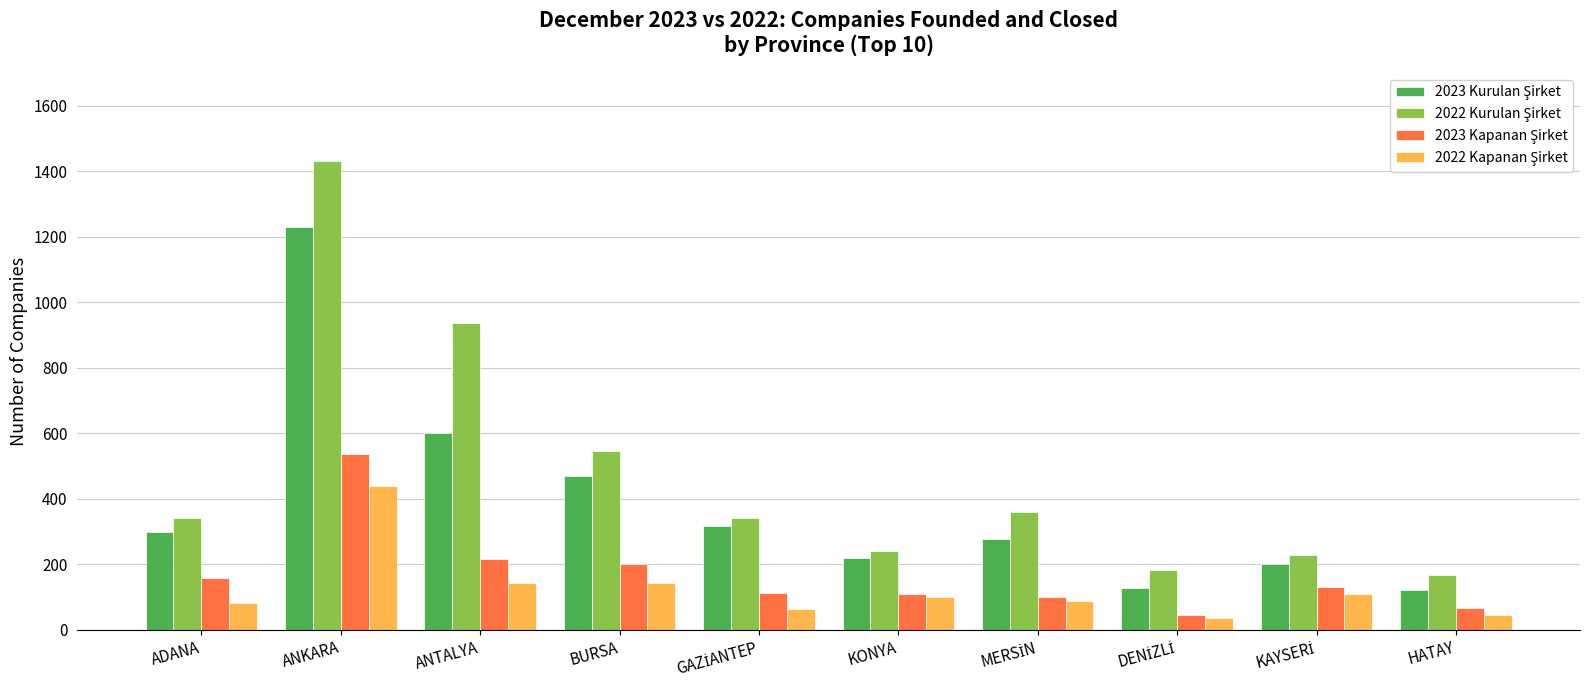

At how many categories does at least one series exceed 893?

2